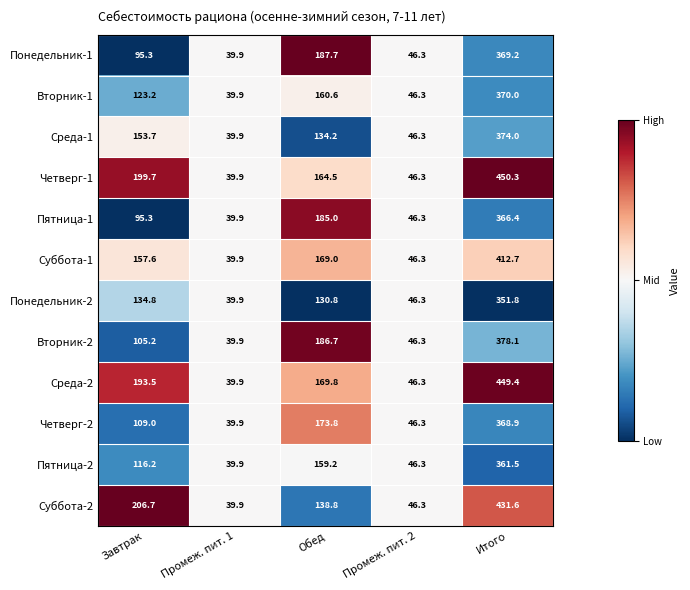

List the labels in order of Пятница-2 value, largest first.

Итого, Обед, Завтрак, Промеж. пит. 2, Промеж. пит. 1